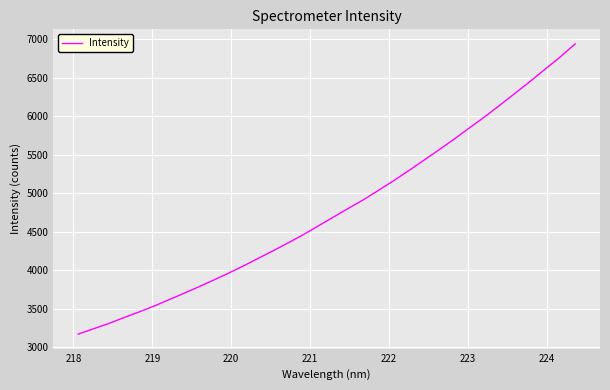

What is the greatest value displayed?

6942.1